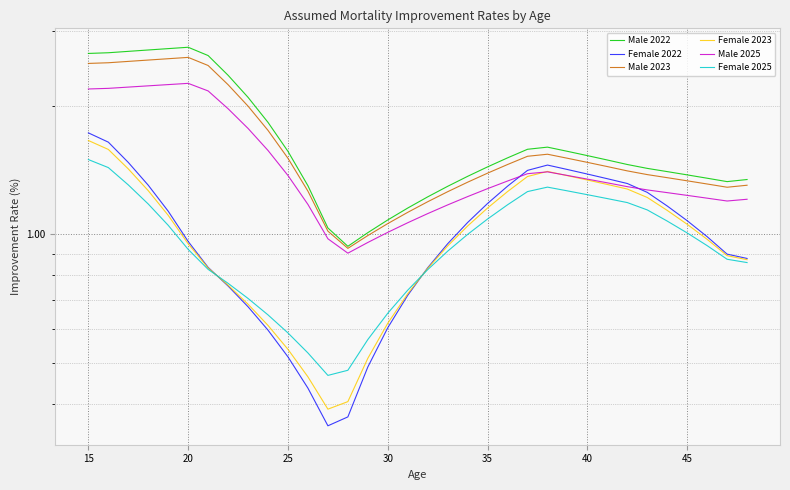

Which series has the largest range (max minus min)?

Male 2022